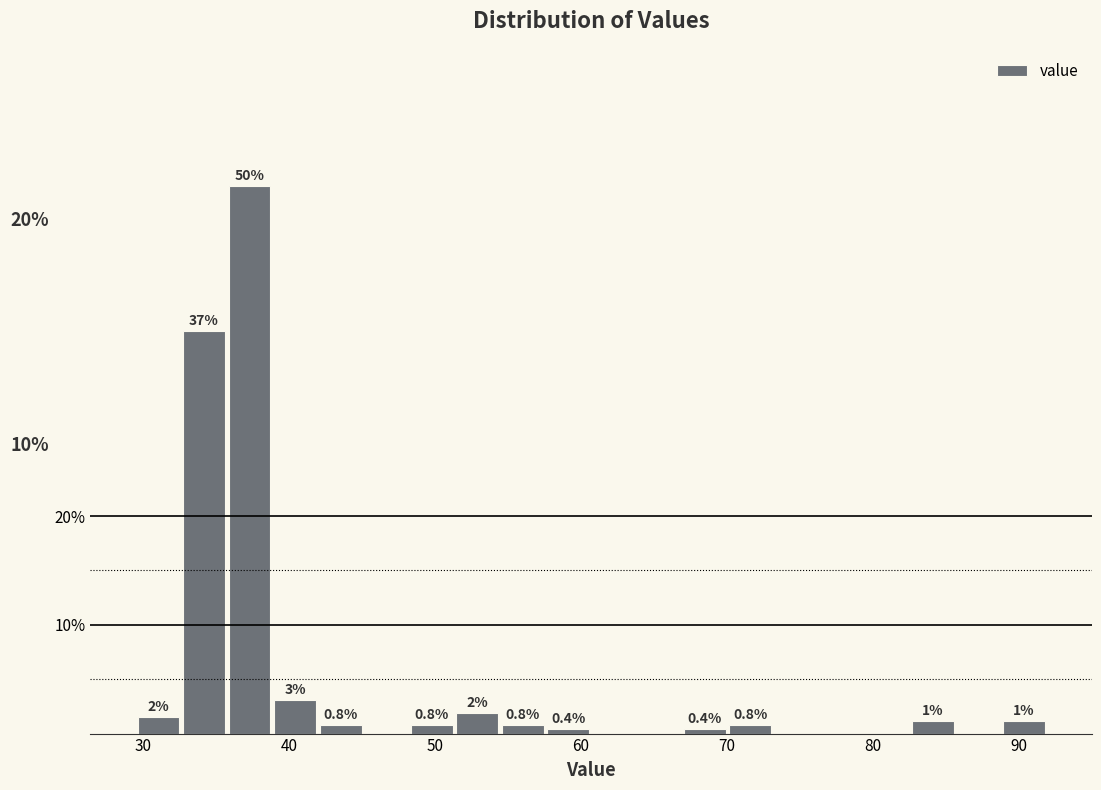

Around what value on the x-axis is the tallest bar? Give the approximate position of its centre, as read against the axis.

37